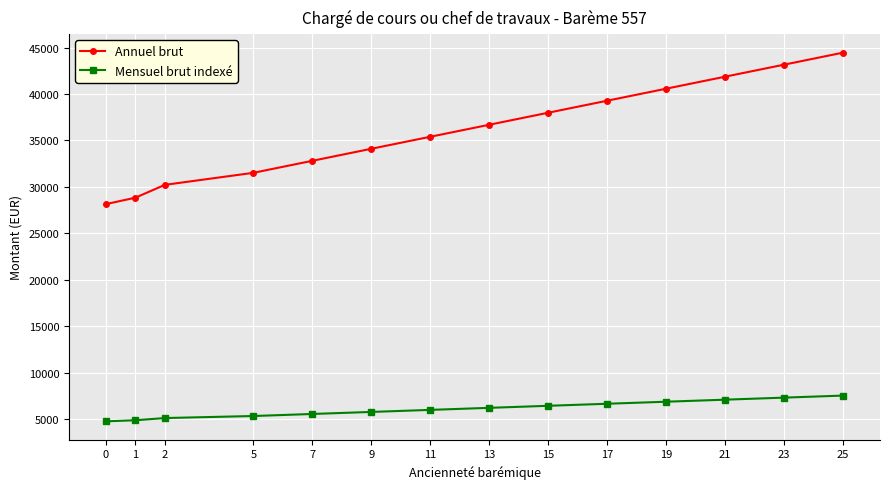

True or false: Annuel brut and Mensuel brut indexé intersect in this chart.

False